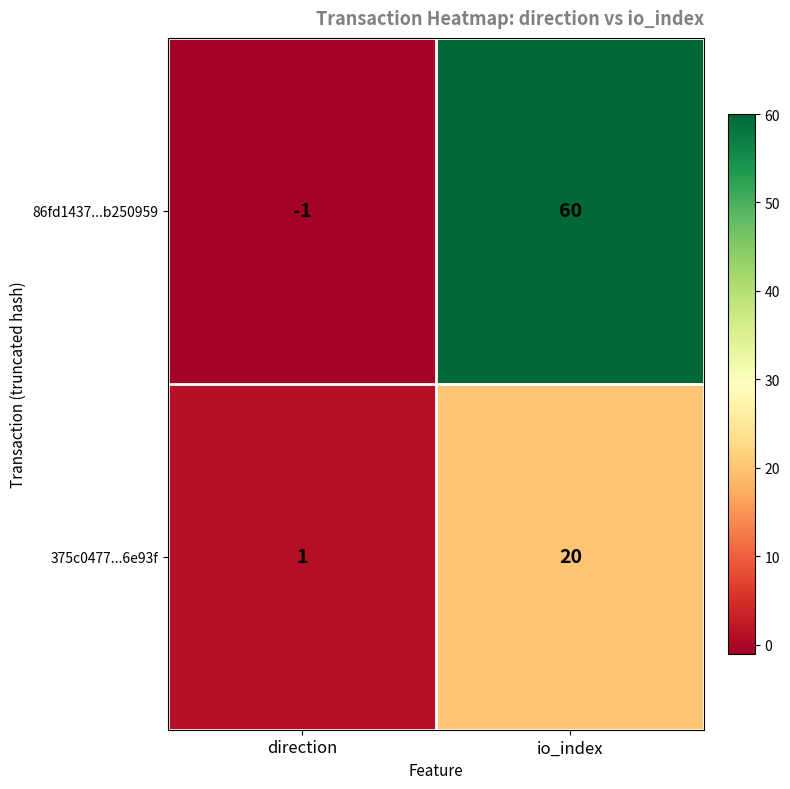

Between direction and io_index, which series saw the biggest shift?

86fd1437...b250959